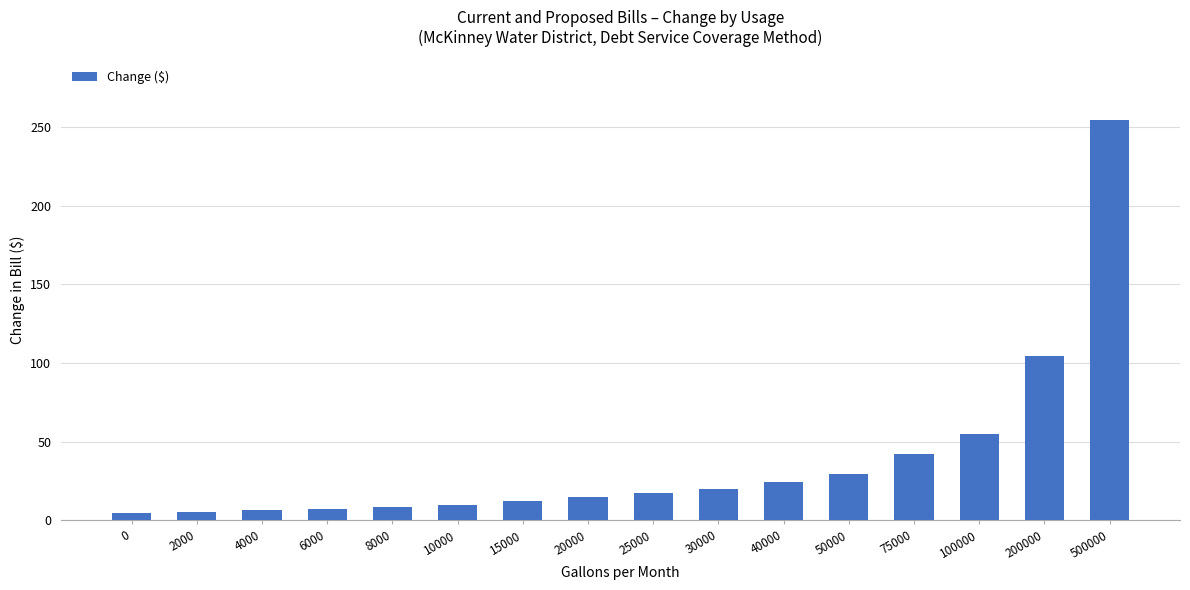

What is the average value?

38.4